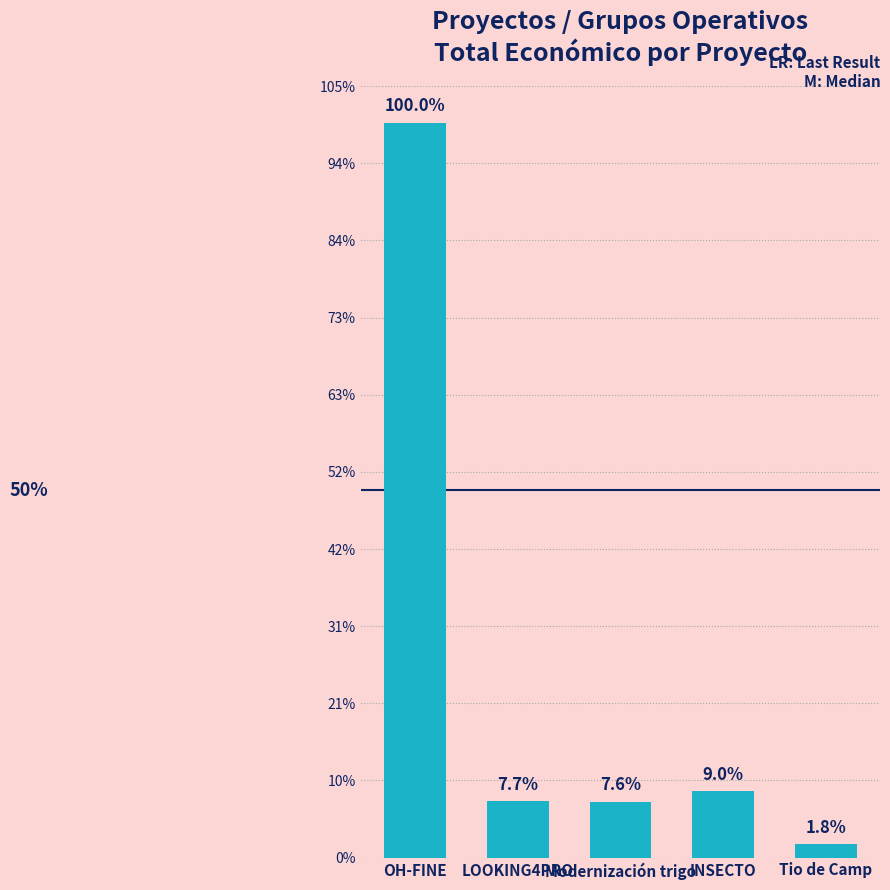

True or false: the data shows 94094 at Tio de Camp.

False